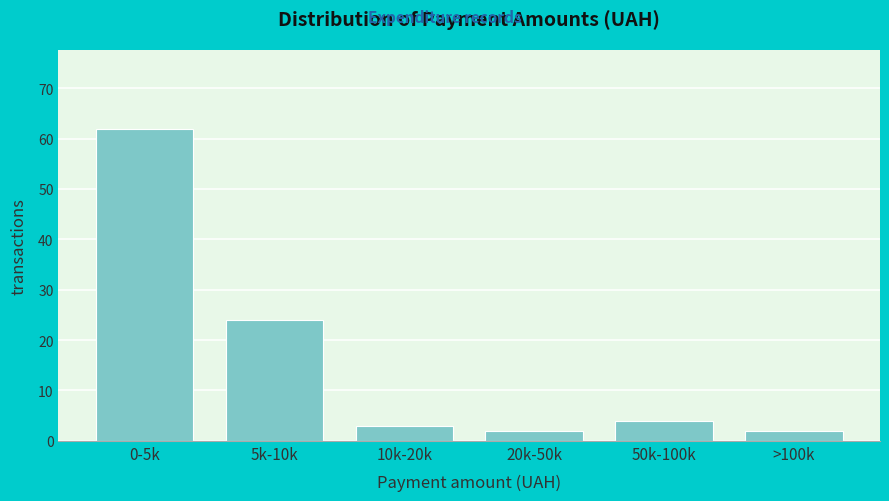

Reading left to right, transcribe all the data shown in this chart.

0-5k=62	5k-10k=24	10k-20k=3	20k-50k=2	50k-100k=4	>100k=2